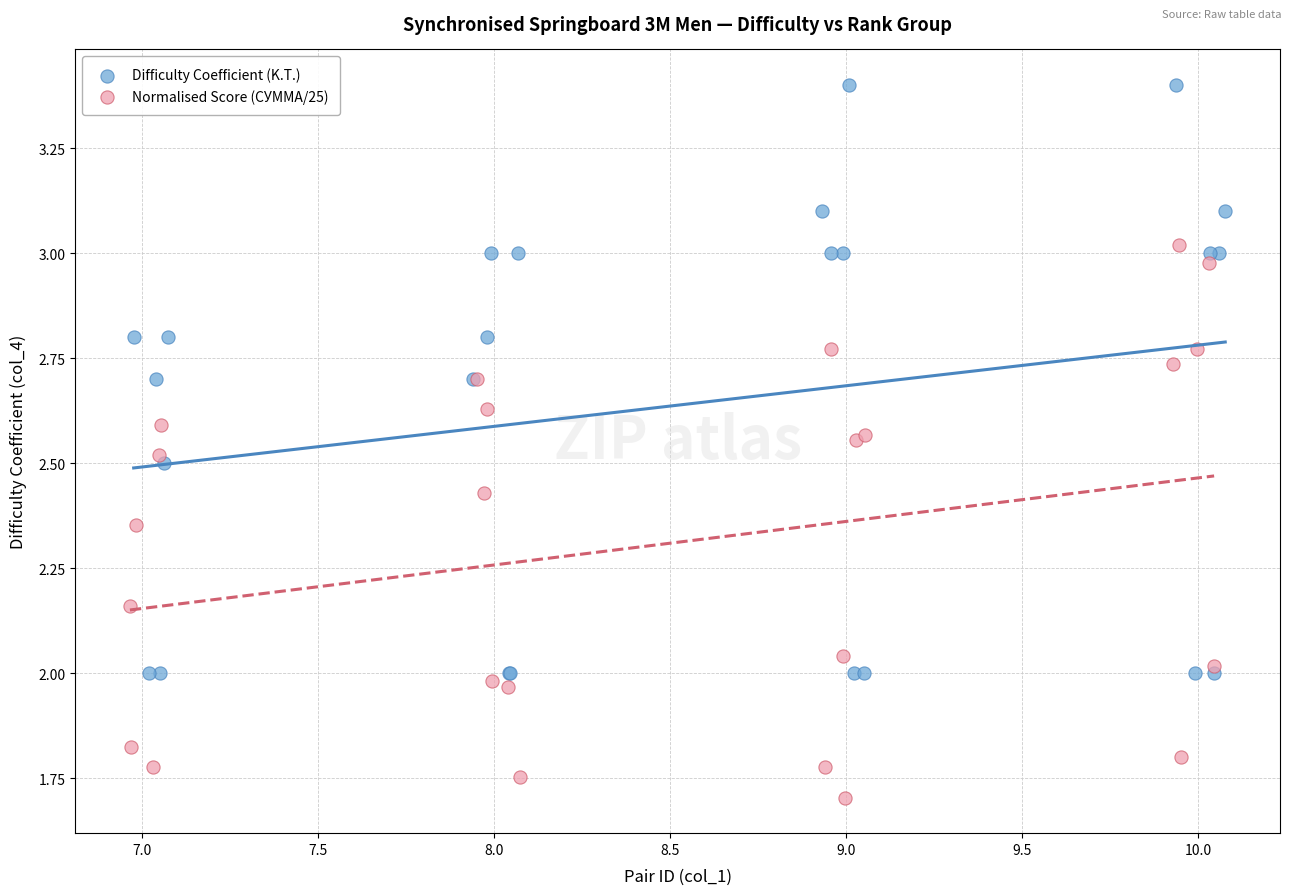

Which series reaches the minimum Y coordinate?

Normalised Score (СУММА/25)